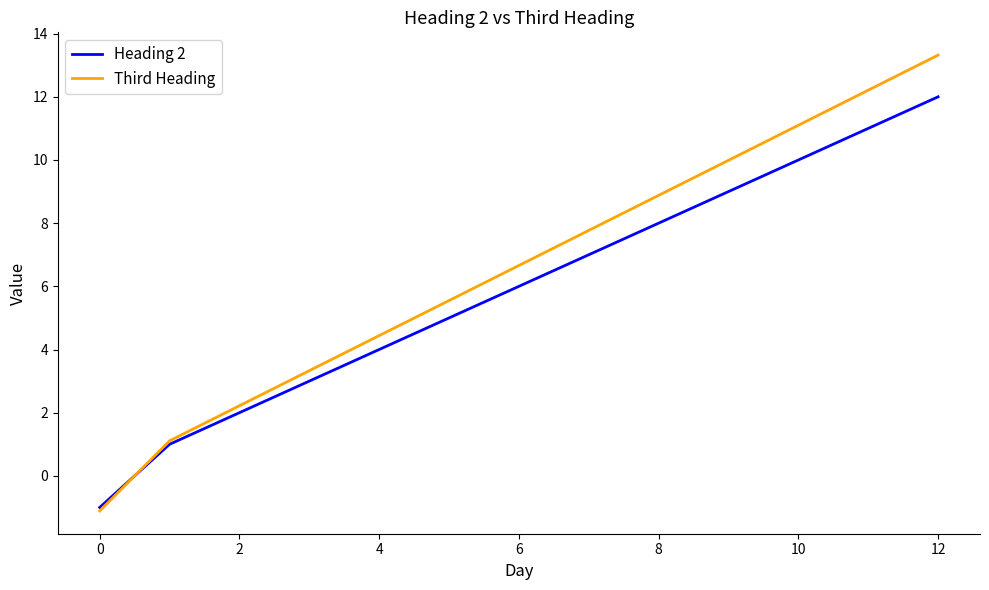

What is the smallest value displayed?

-1.1